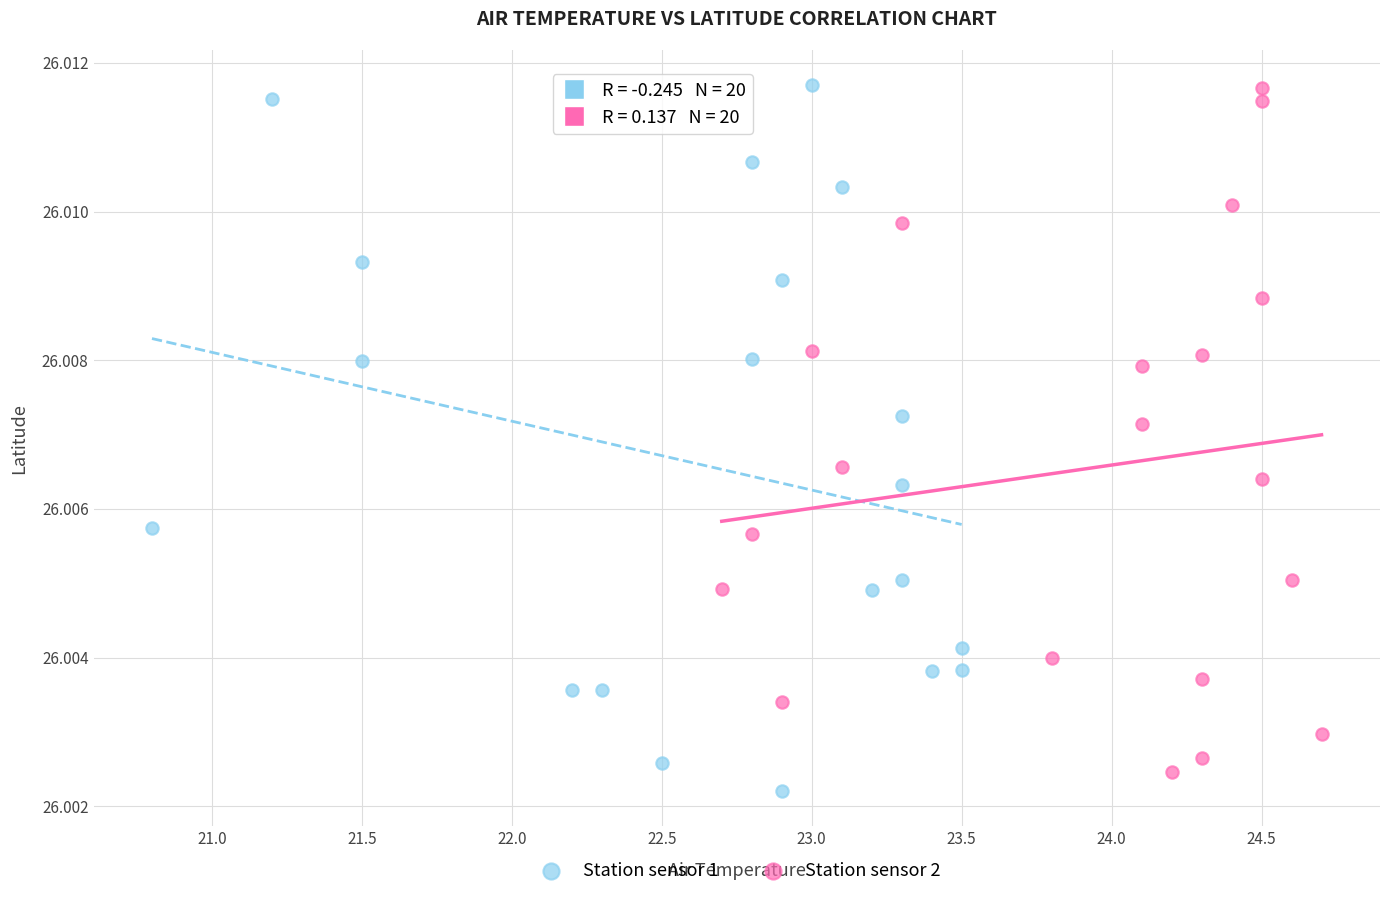

Which series reaches the minimum Y coordinate?

Station sensor 1